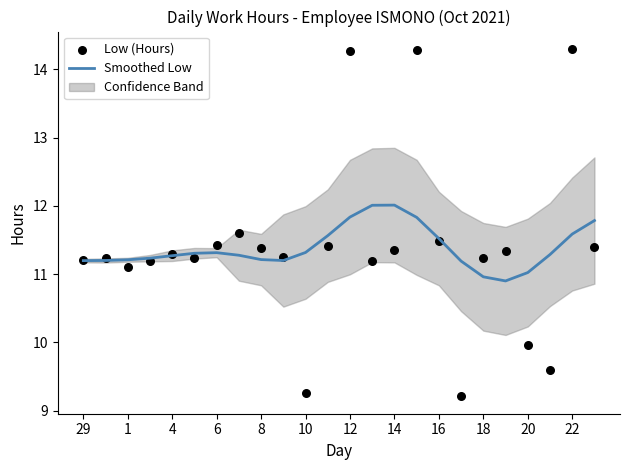

Which series contains the highest Y value?

Low (Hours)